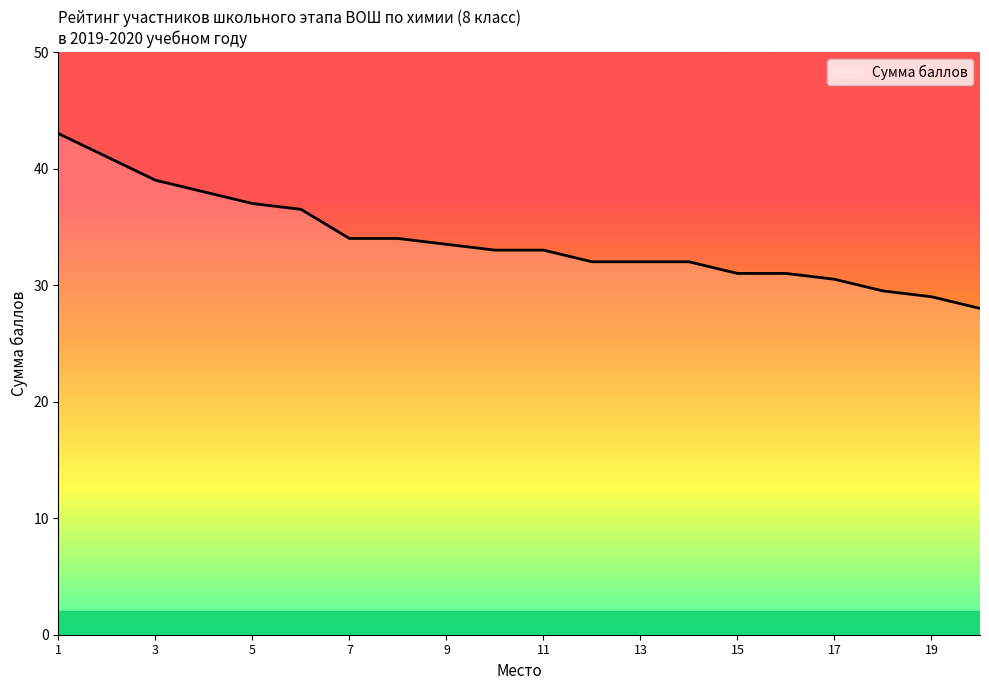

What is the difference between the maximum and minimum values?

15.0